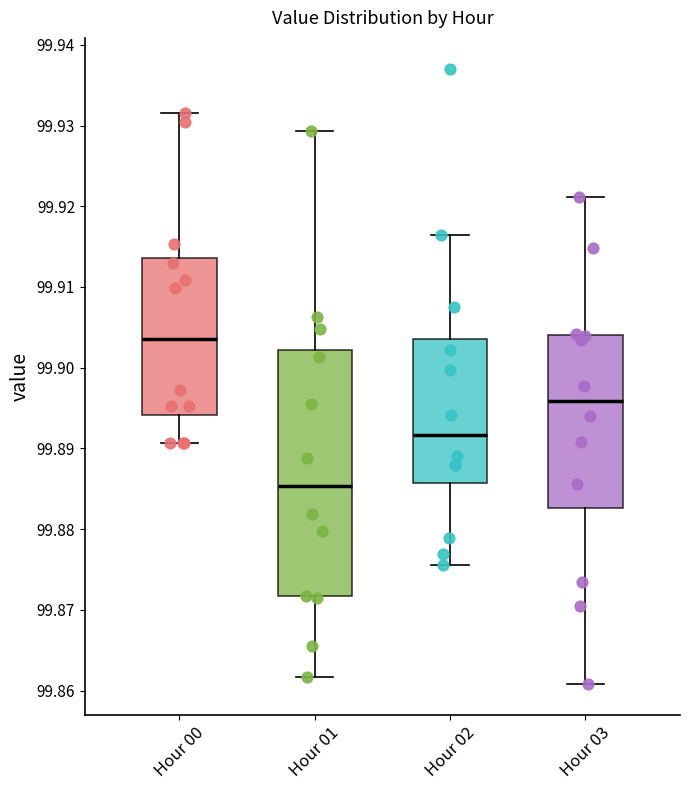

Comparing the boxes themselves (not the whiskers), which one is the tallest?

Hour 01